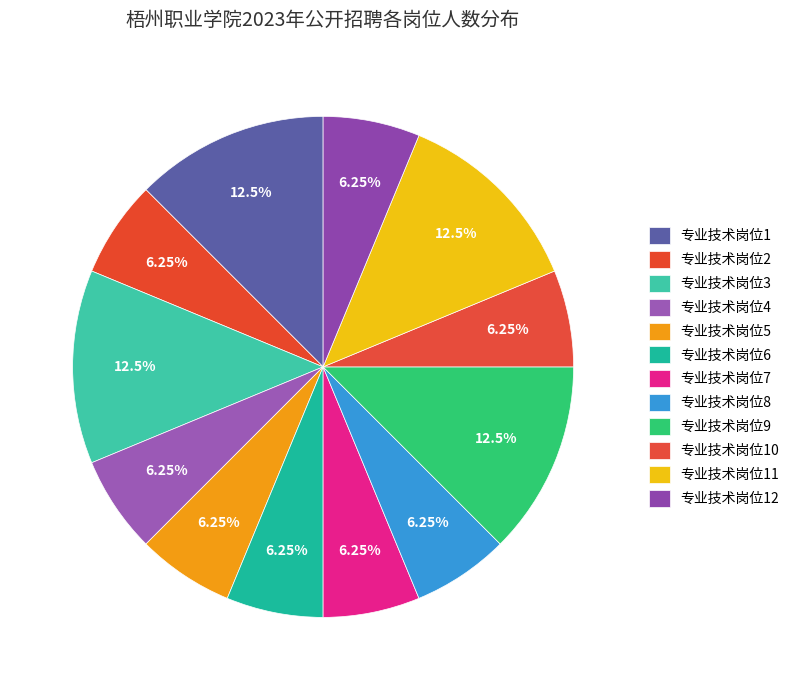

Is 专业技术岗位2 the majority of the pie?

No